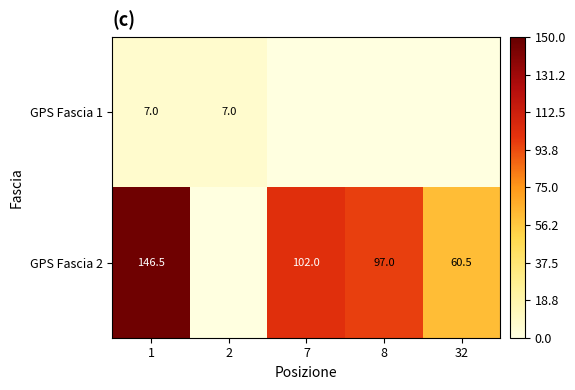

At which category is the sum across all series the highest?

1